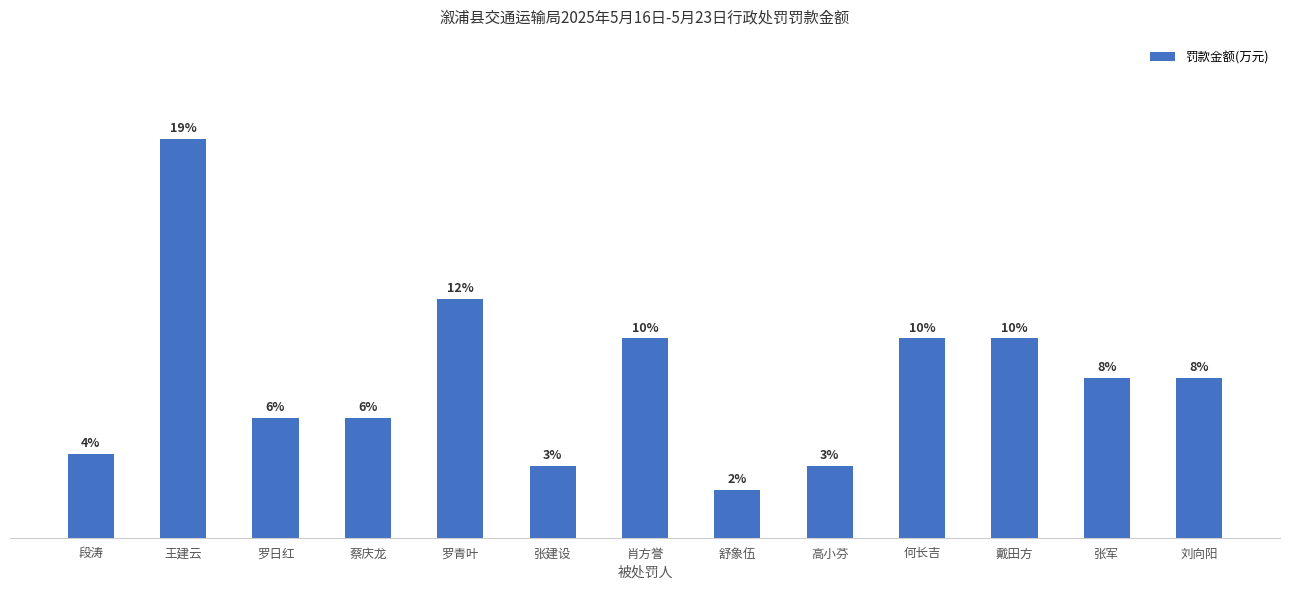

Rank the categories by value from highest to lowest.

王建云, 罗青叶, 肖方誉, 何长吉, 戴田方, 张军, 刘向阳, 罗日红, 蔡庆龙, 段涛, 张建设, 高小芬, 舒象伍